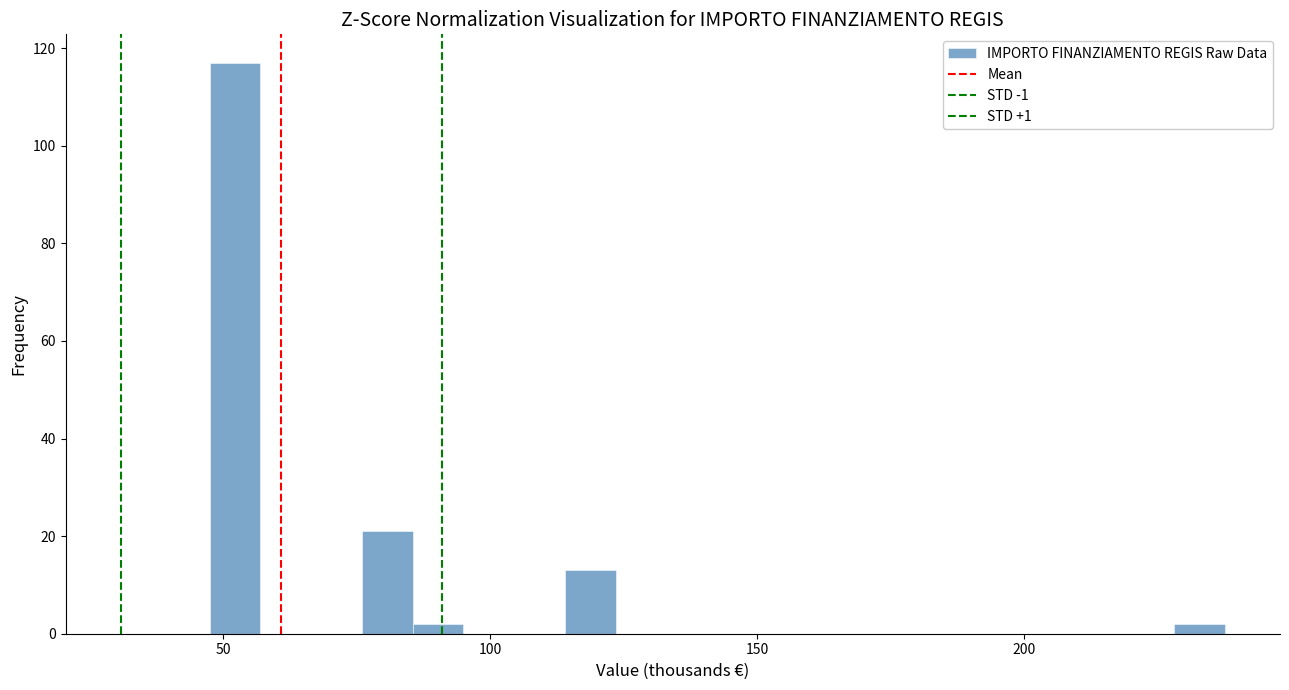

Read against the x-axis, roughly where is the centre of the tallest bar?

50